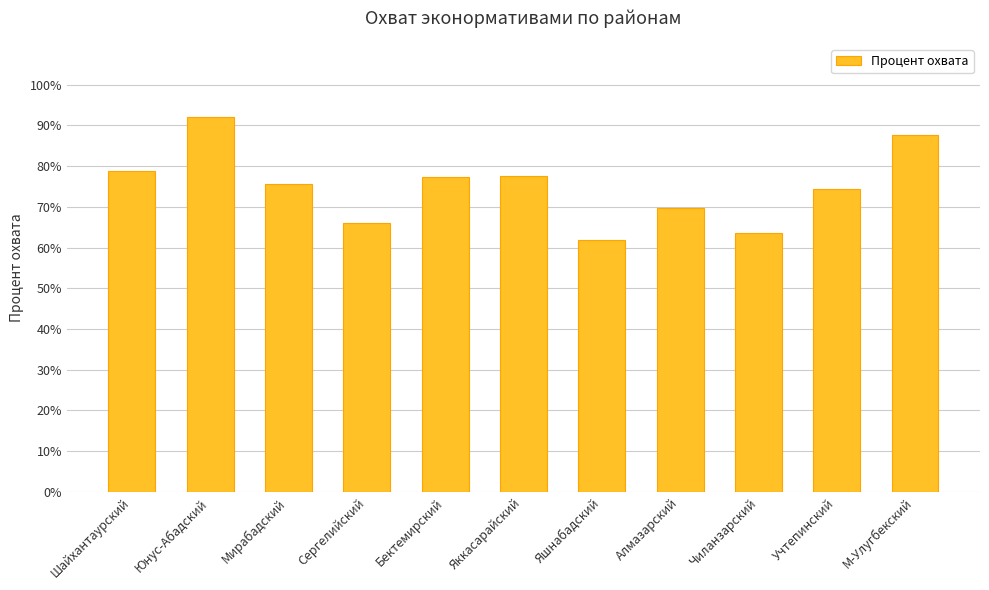

Count the values in the range 0 to 1.

11